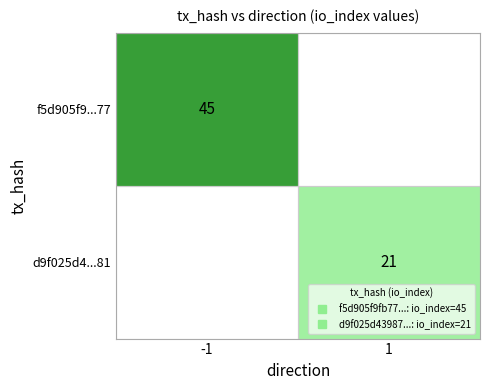

Is it true that f5d905f9...77 equals 76 at -1?

False